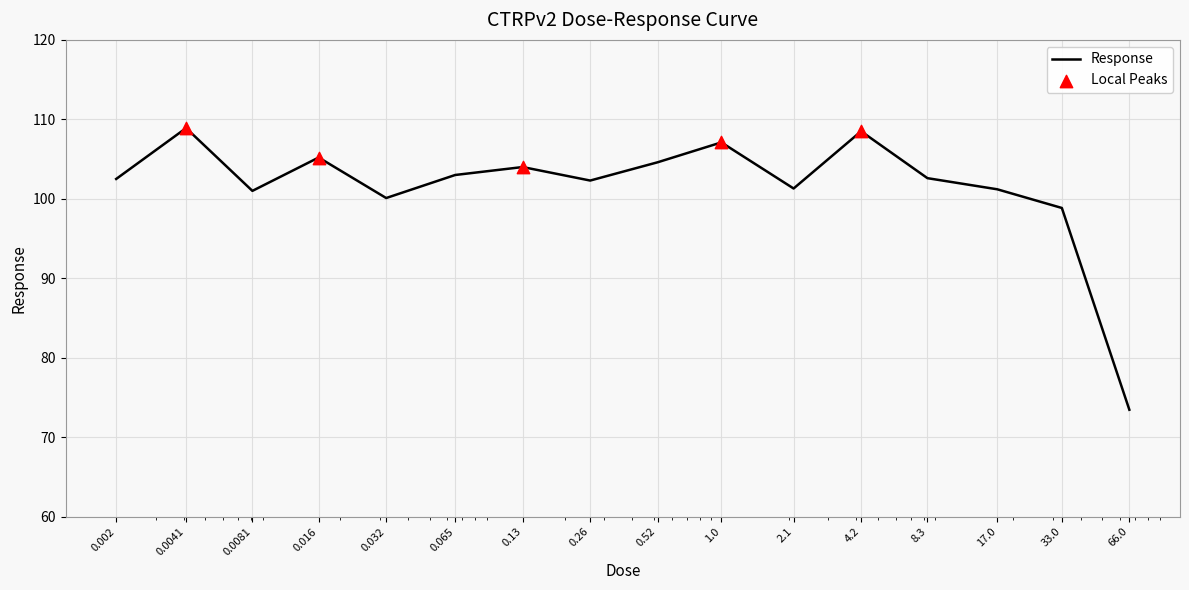

What is the difference between the maximum and minimum values?

35.4